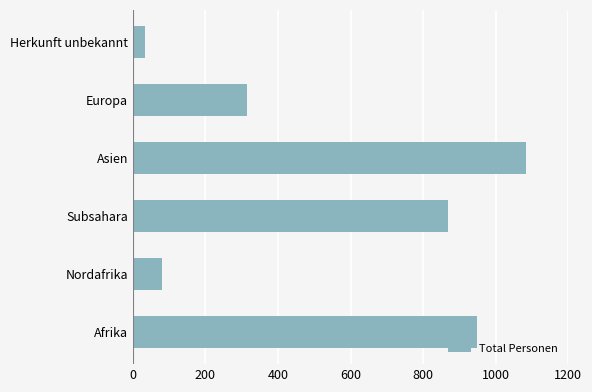

True or false: the data shows 868 at Subsahara.

True